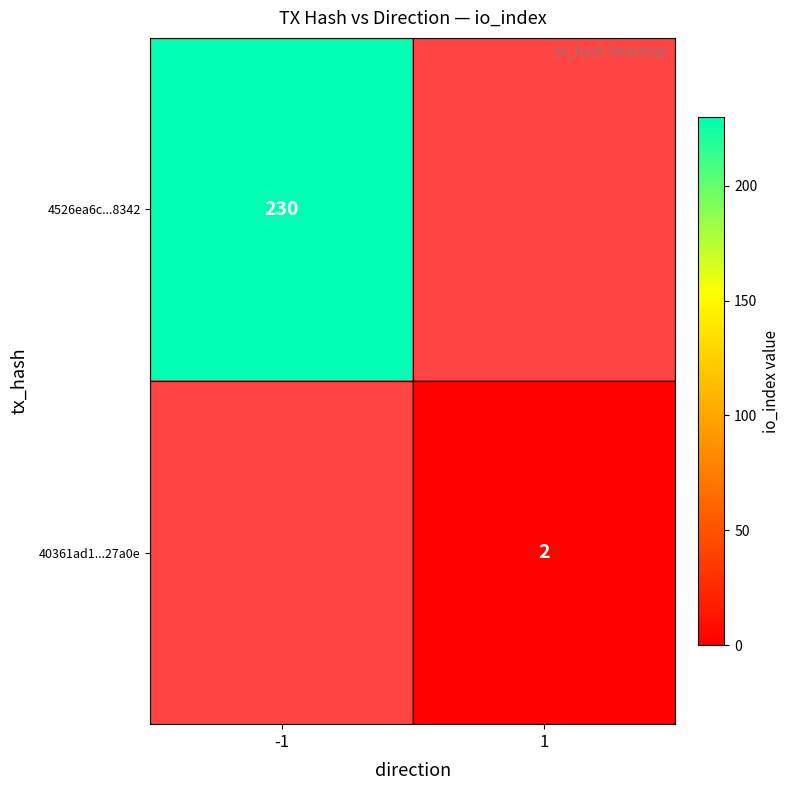

The value of 4526ea6c...8342 at -1 is 365. True or false?

False